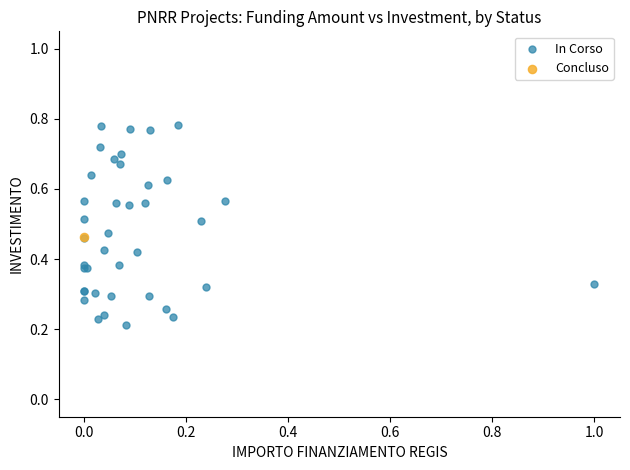

What are all the series names shown in the legend?

In Corso, Concluso